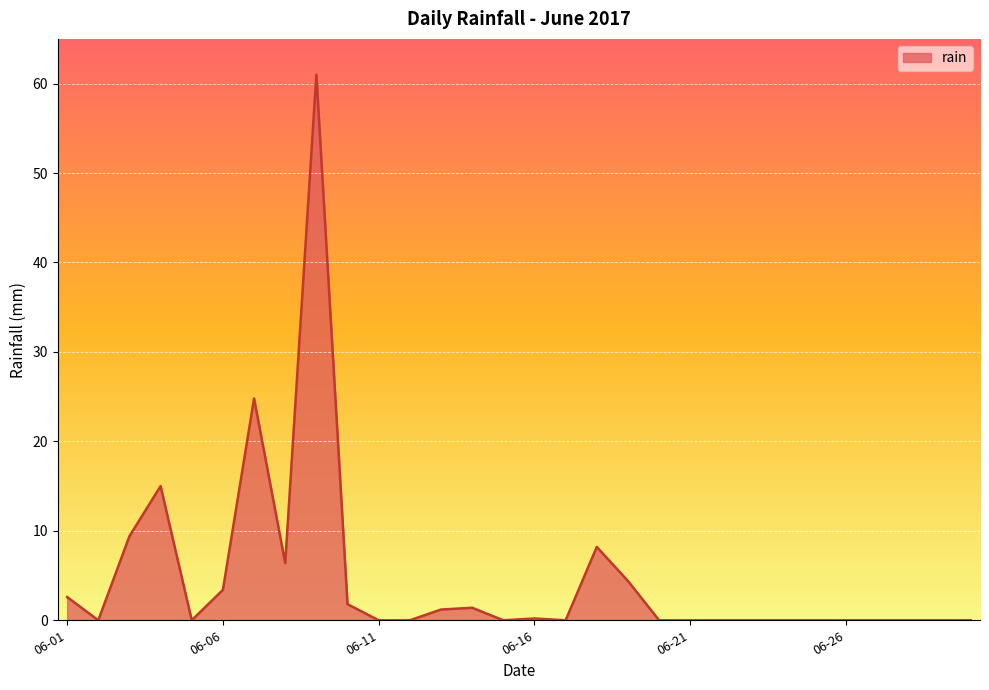

How many lines are shown in the chart?

1